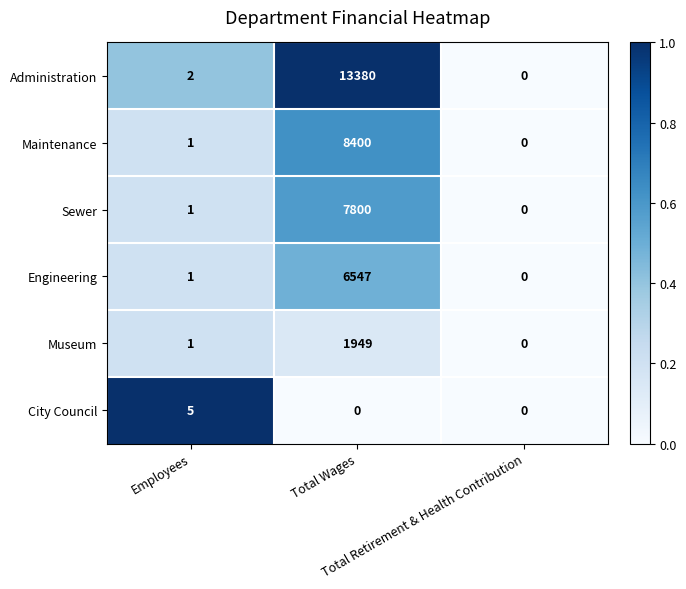

What is the highest value of the Engineering series?

6547